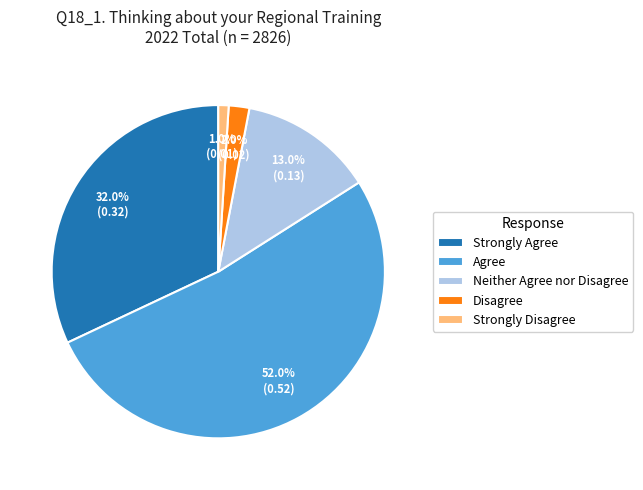

Rank the categories by value from lowest to highest.

Strongly Disagree, Disagree, Neither Agree nor Disagree, Strongly Agree, Agree